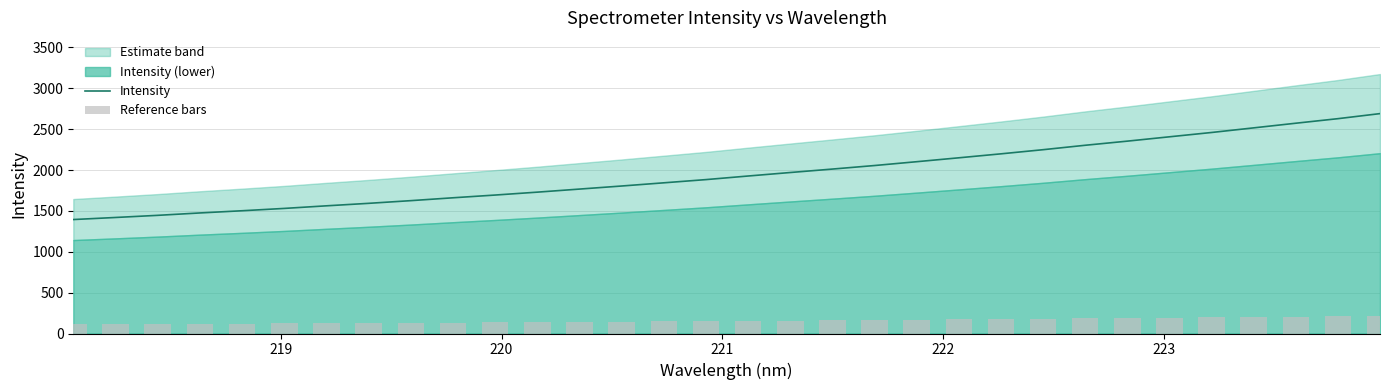

What is the highest value of the Intensity series?

2690.2